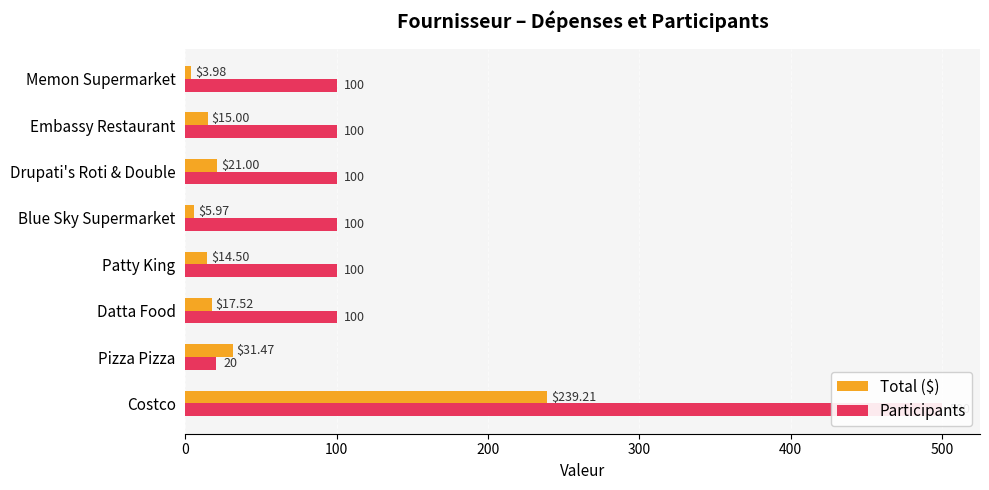

Between Pizza Pizza and Drupati's Roti & Double, which series saw the biggest shift?

Participants